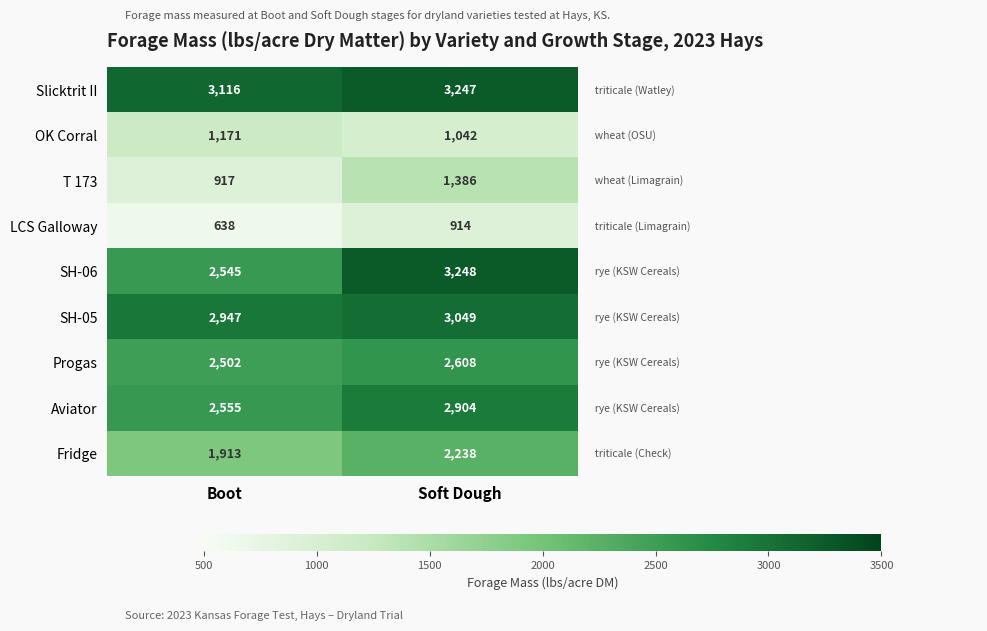

How many series are shown in this chart?

9